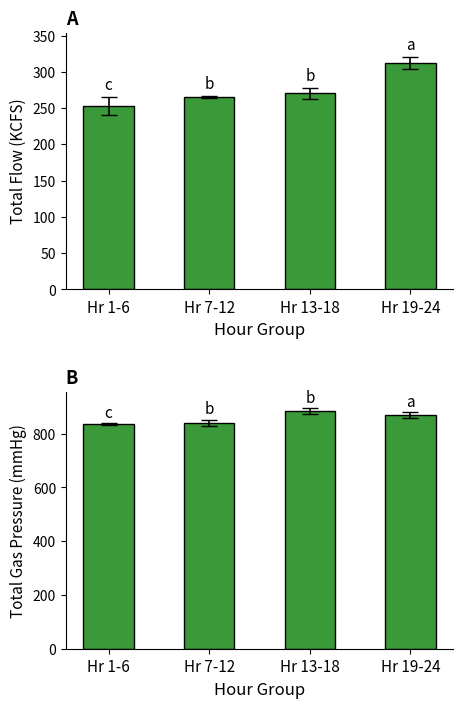

At Hr 19-24, list the series in order from largest to smallest.

Total Gas Pressure (MMHG), Total Flow (KCFS)